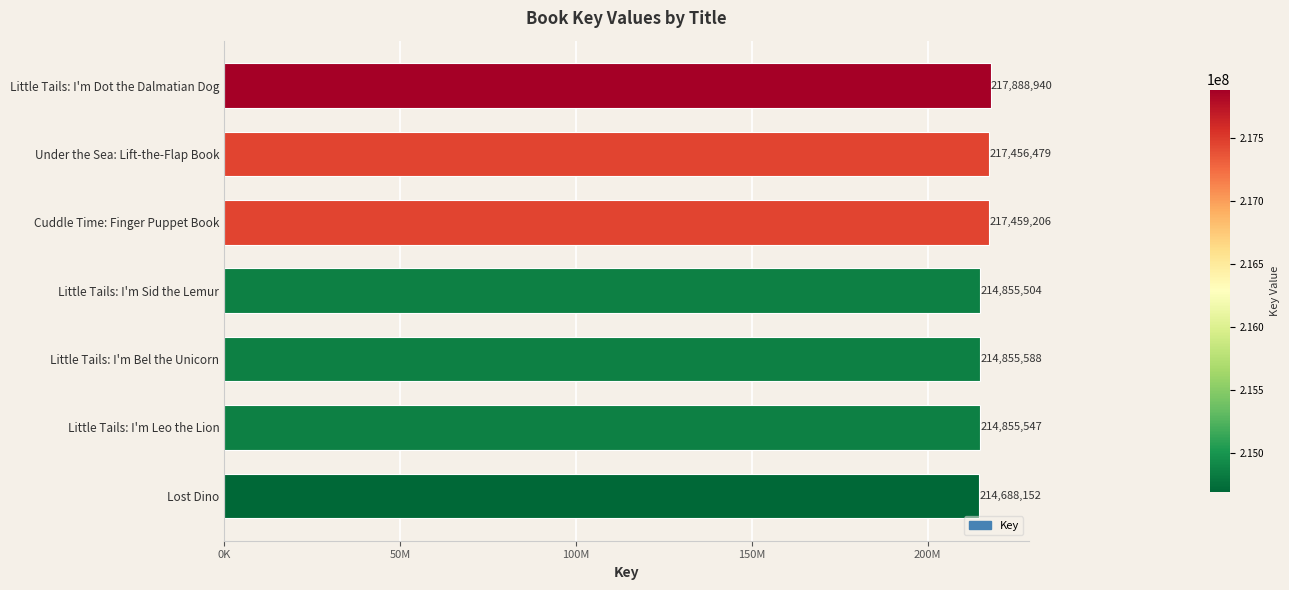

Does the chart contain any negative values?

No